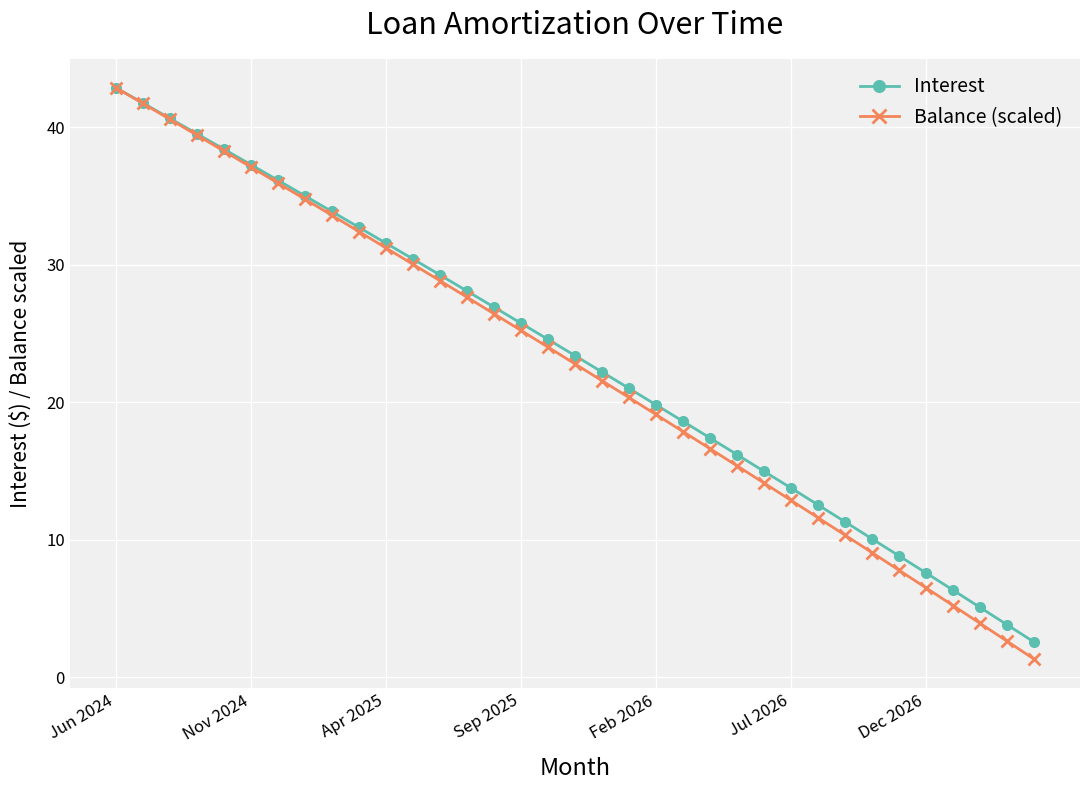

How many values in the Interest series exceed 23?

18